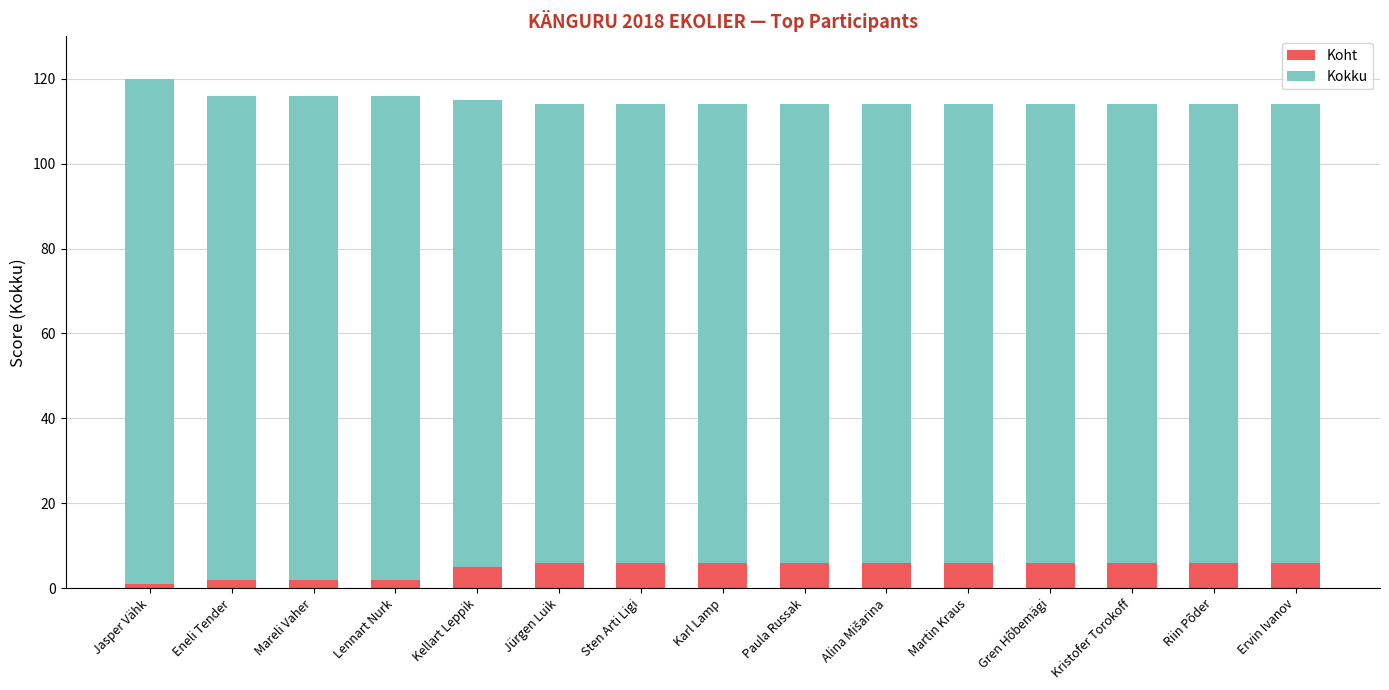

What is the total value across all series at Karl Lamp?

114